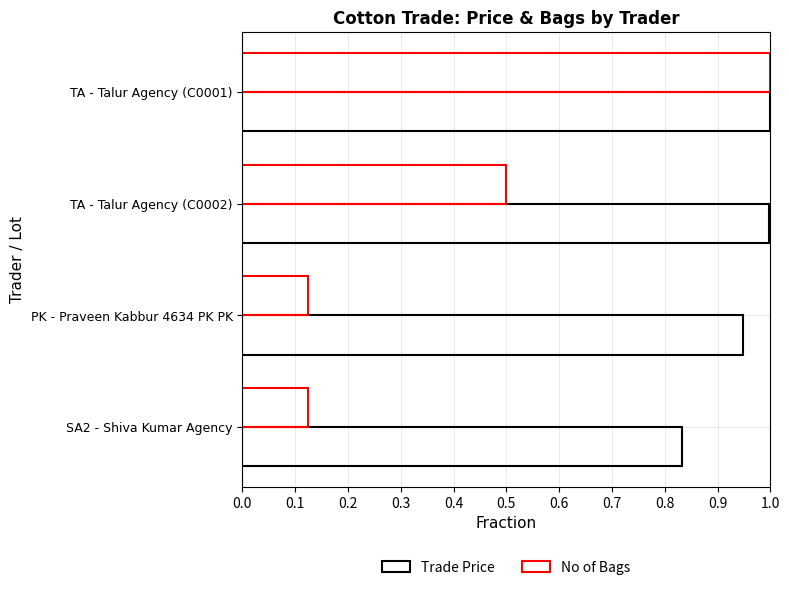

What is the difference between the maximum and minimum values in the Trade Price series?

0.2